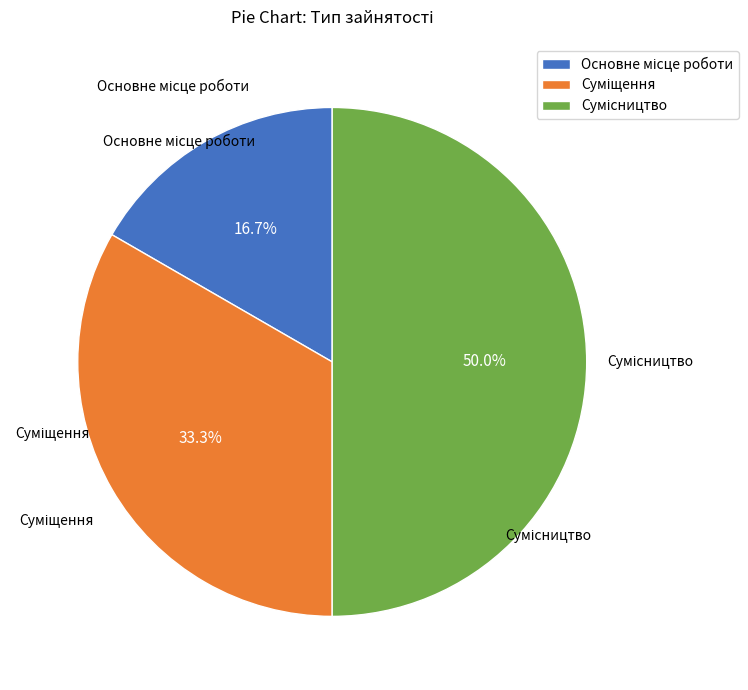

What is the change in value from Суміщення to Сумісництво?

+1